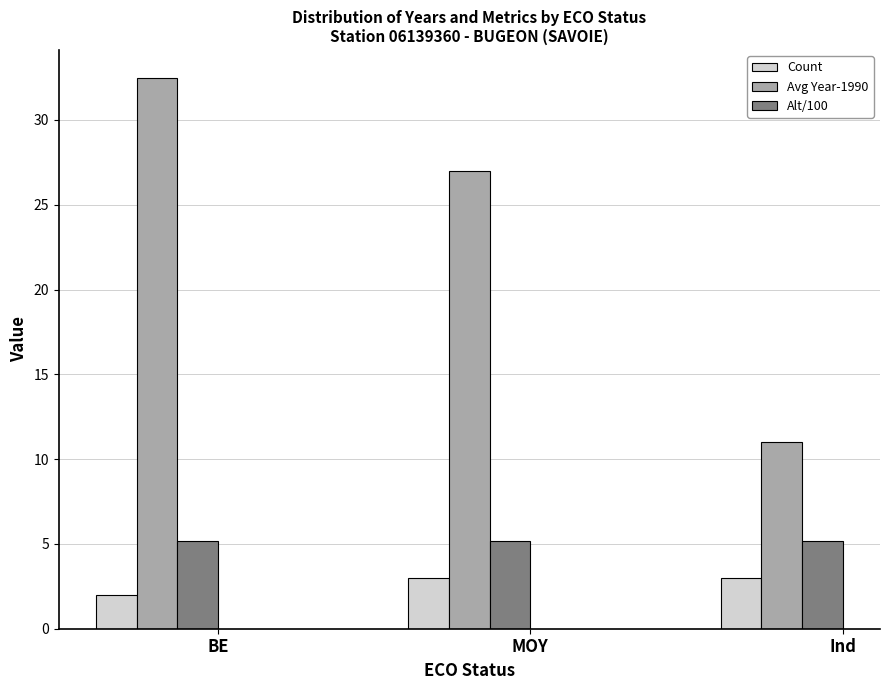

Does the chart contain stacked bars?

No